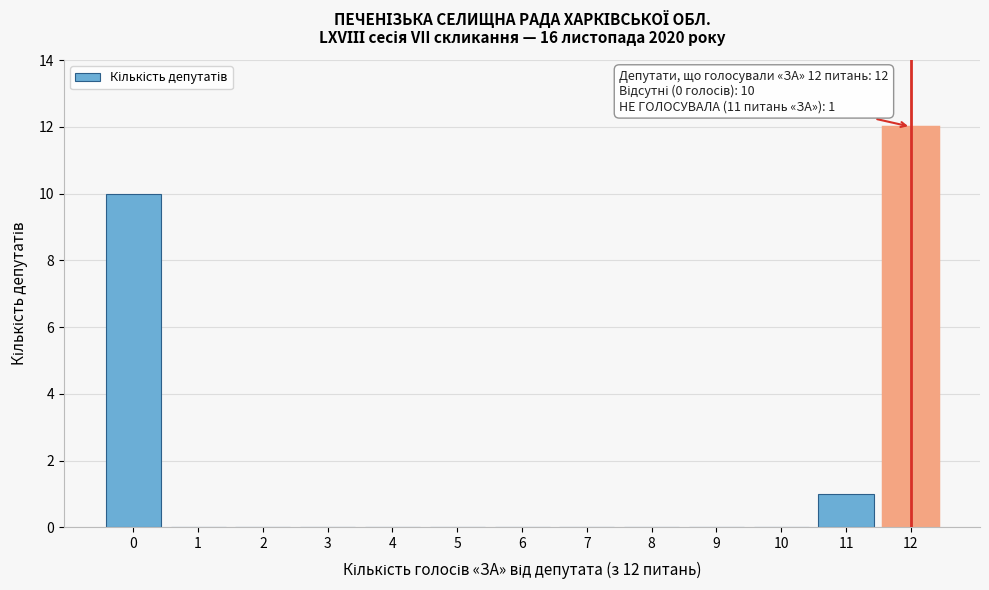

Reading left to right, what are all the values shown in this chart?

0=10	1=0	2=0	3=0	4=0	5=0	6=0	7=0	8=0	9=0	10=0	11=1	12=12